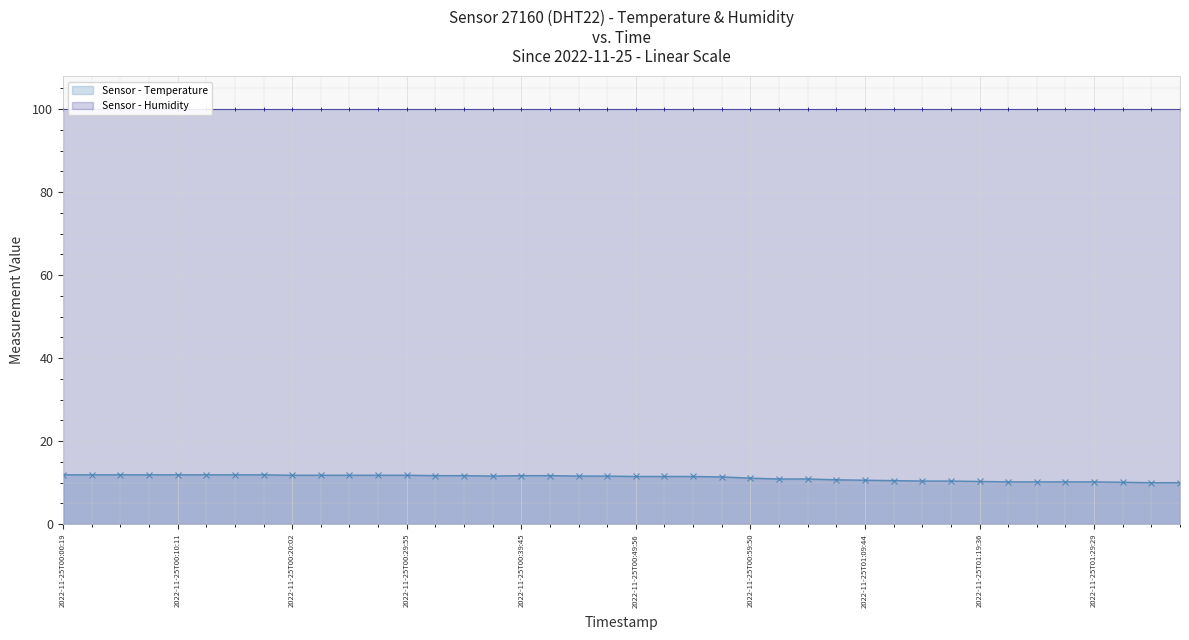

What are all the series names shown in the legend?

temperature, humidity